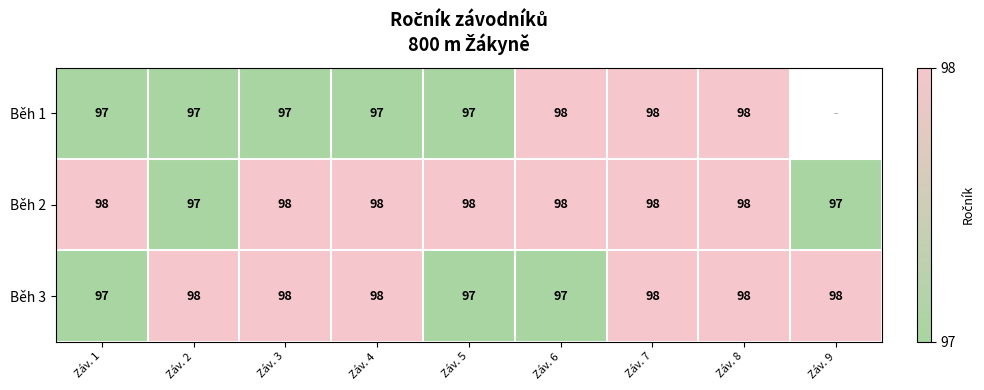

Count the Běh 3 values in the range 97 to 98.

9